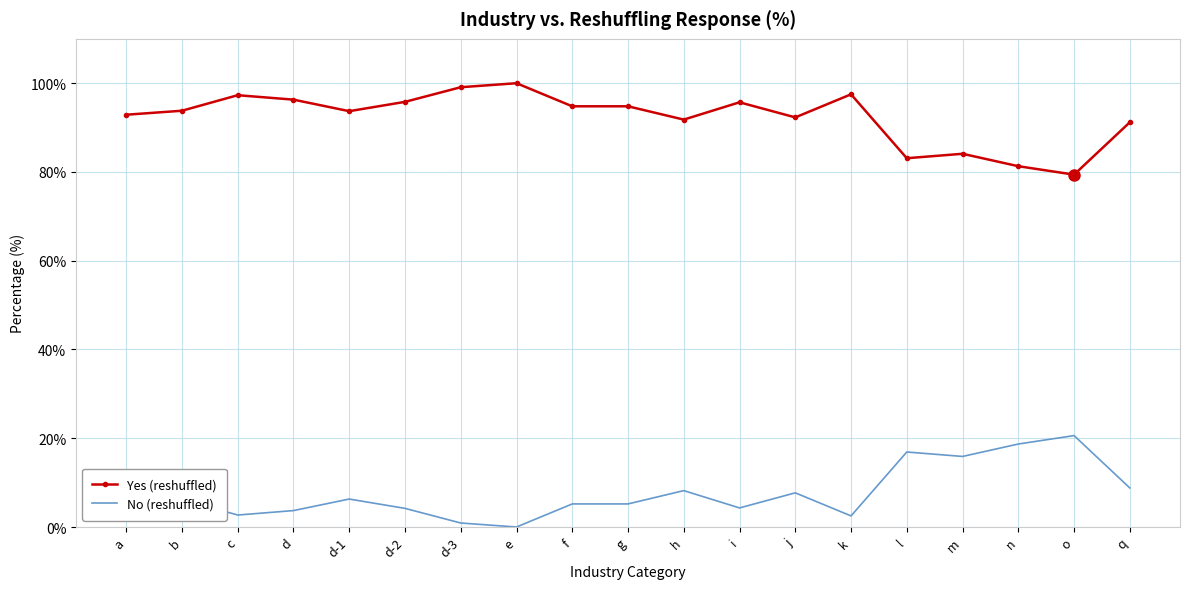

True or false: Yes (reshuffled) and No (reshuffled) intersect in this chart.

False